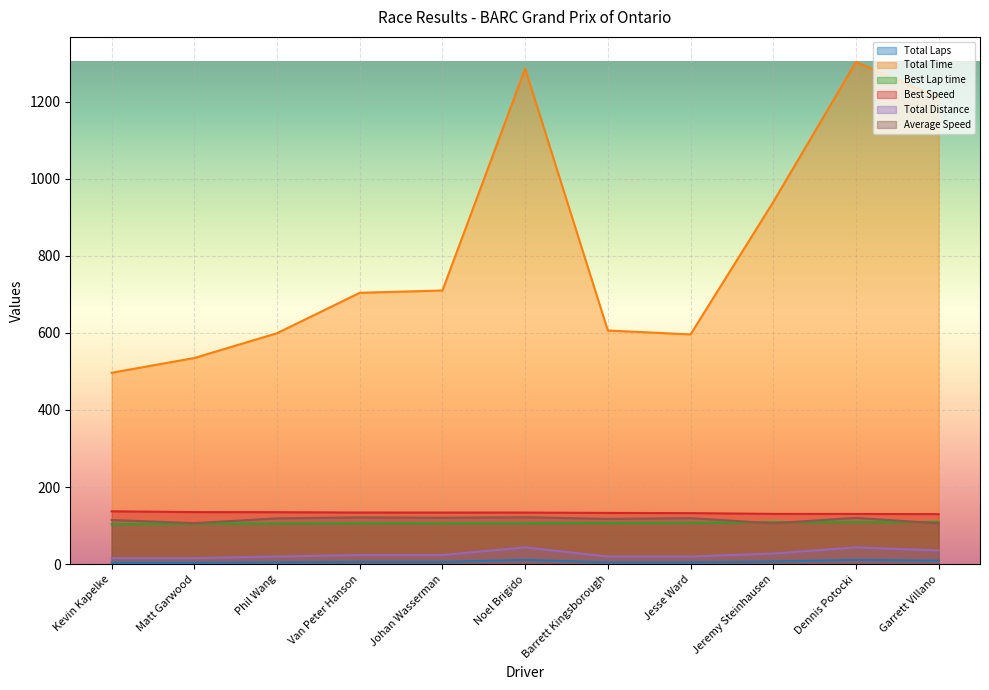

Reading left to right, transcribe all the data shown in this chart.

Total Laps: 4.0	4.0	5.0	6.0	6.0	11.0	5.0	5.0	7.0	11.0	9.0
Total Time: 496.6	534.9	599.2	704.0	710.0	1285.5	606.2	596.1	939.6	1302.8	1210.6
Best Lap time: 103.9	105.4	105.6	106.3	106.4	106.4	107.1	107.5	109.2	109.3	109.6
Best Speed: 137.2	135.1	134.9	134.0	133.9	133.9	133.0	132.5	130.5	130.3	129.9
Total Distance: 15.8	15.8	19.8	23.7	23.7	43.5	19.8	19.8	27.7	43.5	35.6
Average Speed: 114.7	106.5	118.9	121.4	120.4	121.9	117.5	119.5	106.1	120.3	105.9